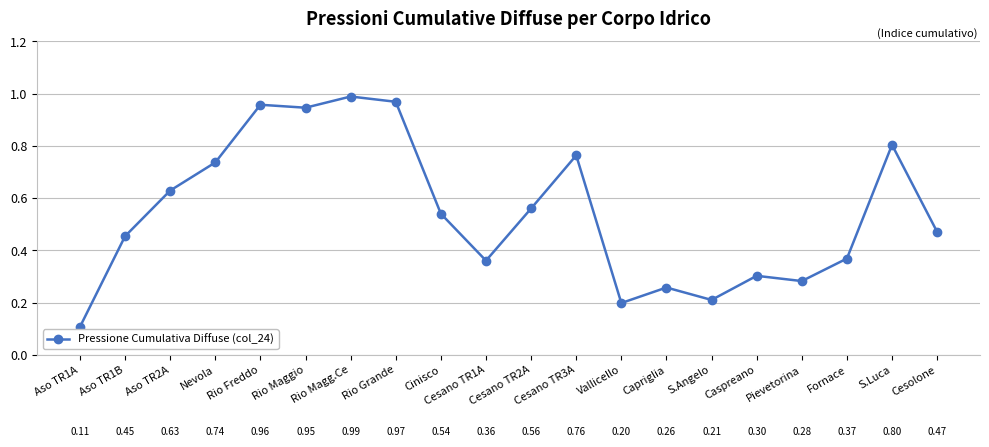

What is the label of the 11th point from the left?

Cesano TR2A